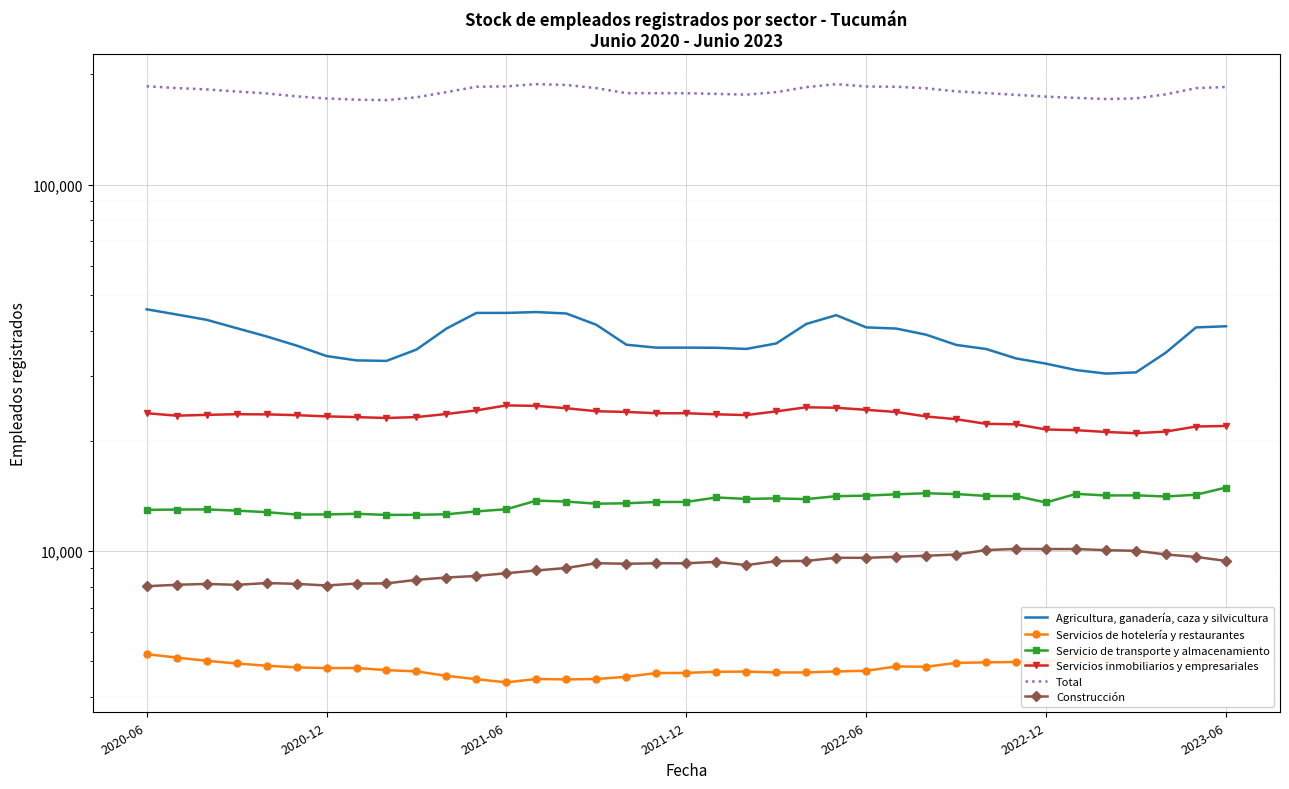

At how many categories does at least one series exceed 104851?

37